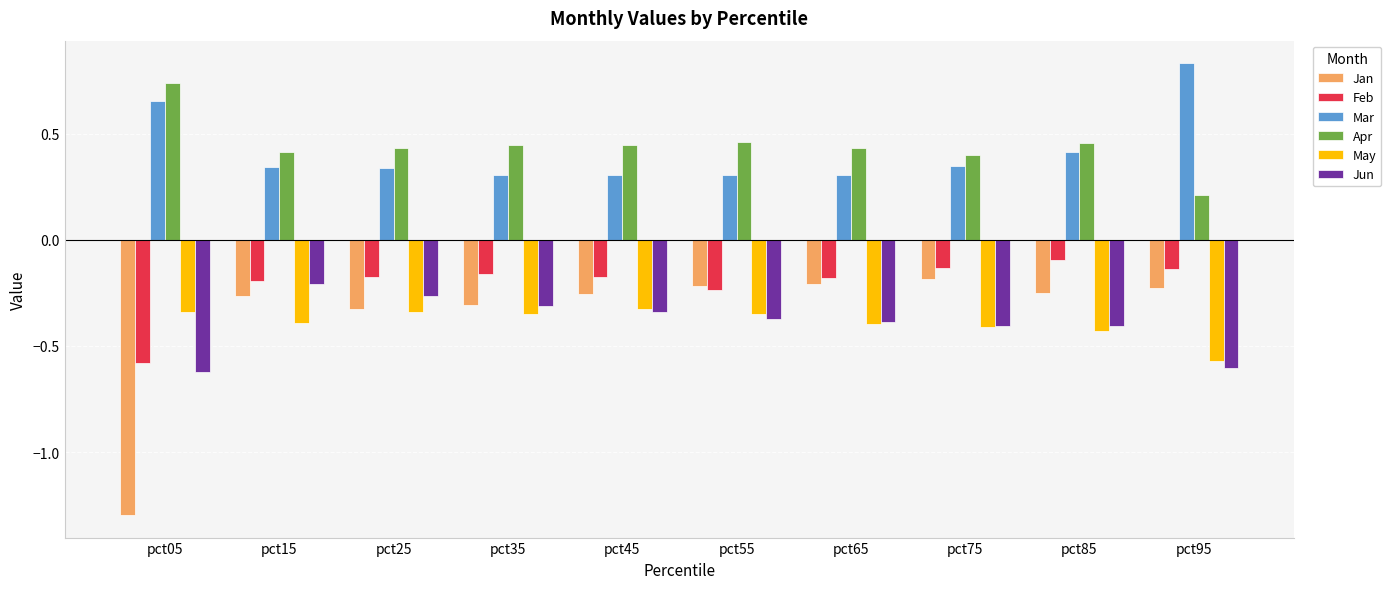

At how many categories does at least one series exceed 0?

10